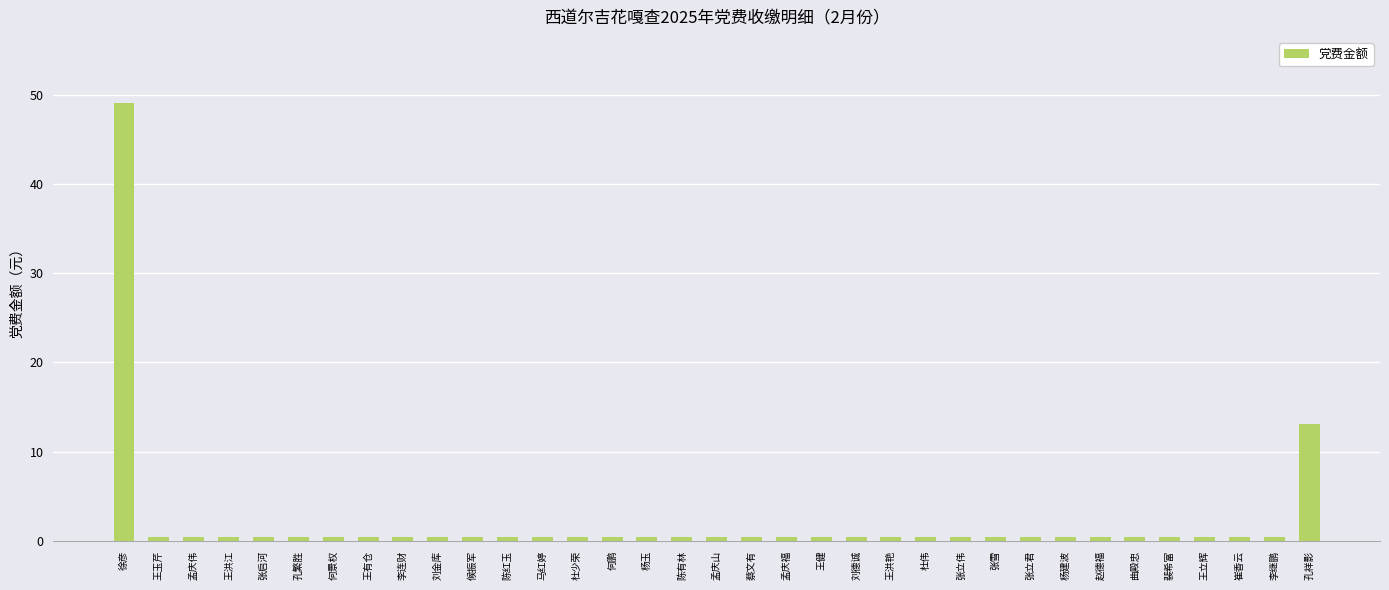

Is it true that the value at 何鹏 is 0.4?

True